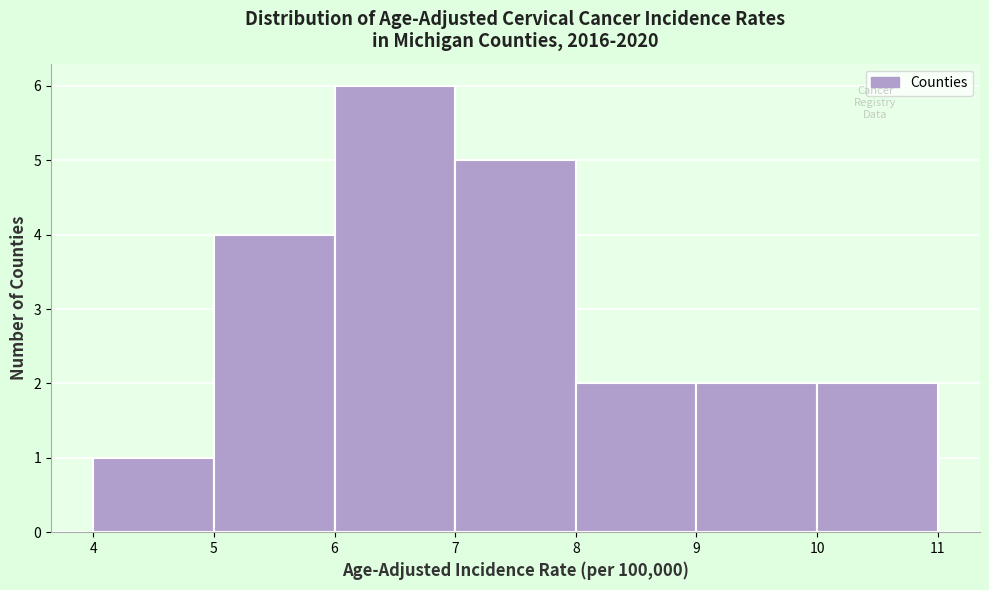

Which range on the x-axis has the tallest bar?

6 to 7